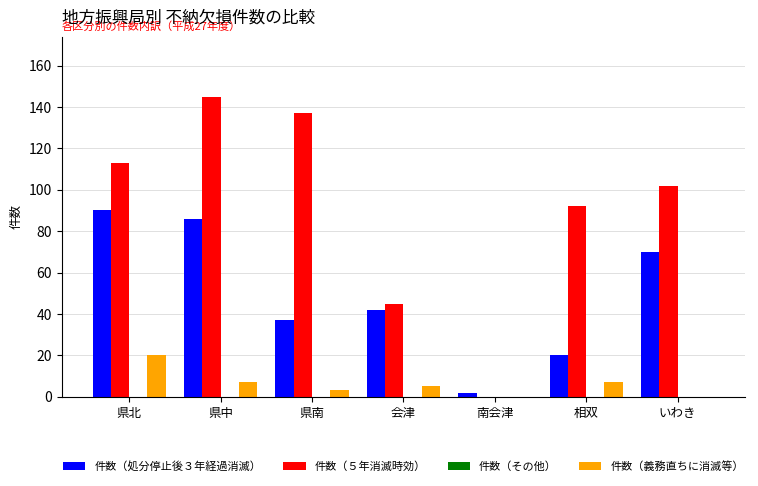

How many groups of bars are there?

7